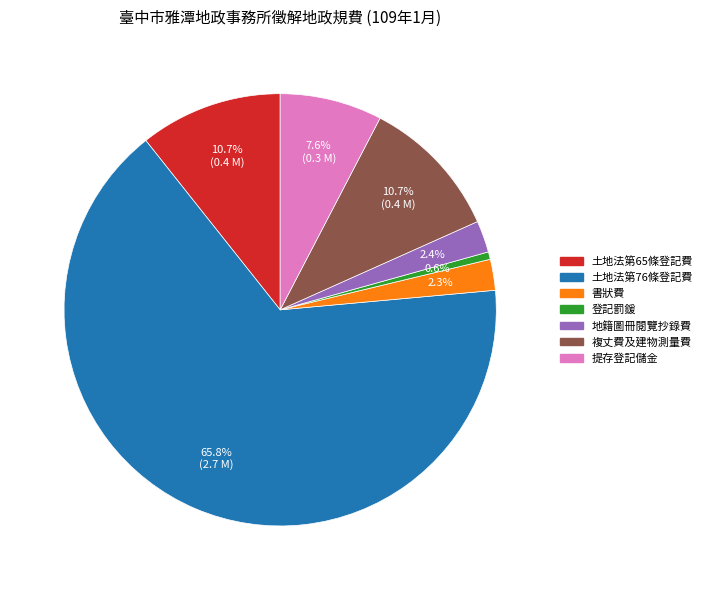

Is there a majority slice in this chart?

Yes